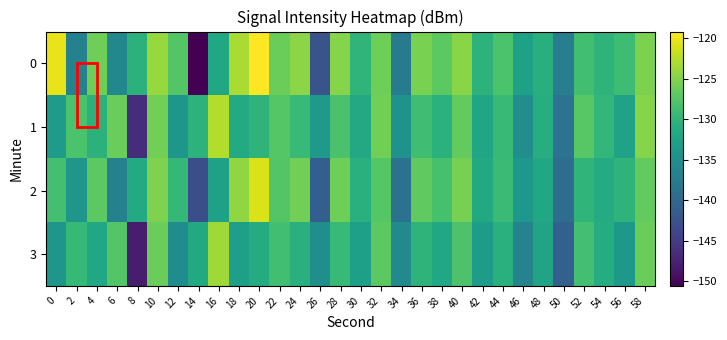

How many series are shown in this chart?

4